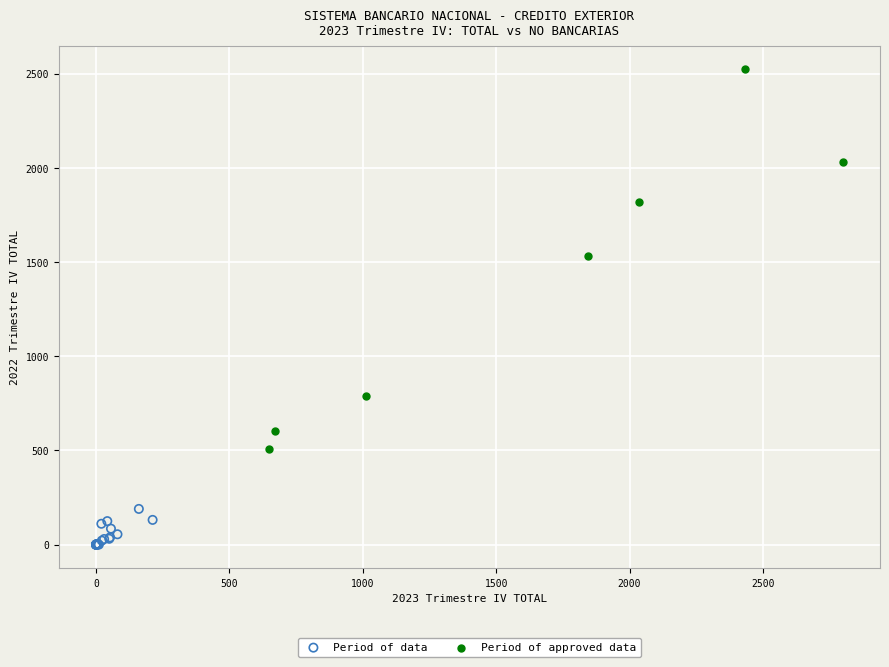

Which series reaches the maximum Y coordinate?

Period of approved data